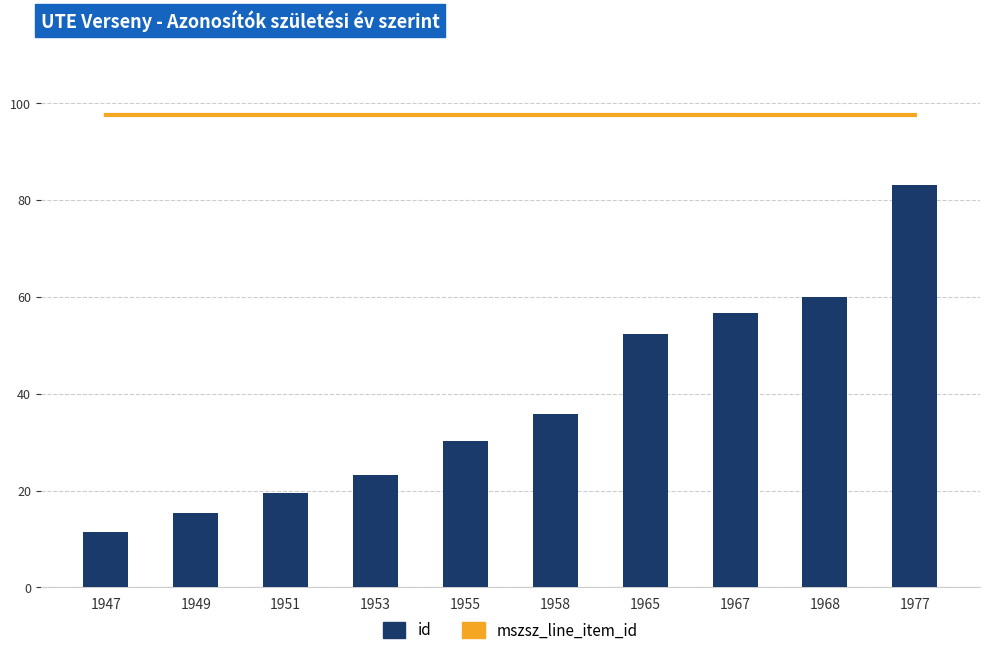

Are the bars grouped side by side (vs. stacked)?

Yes